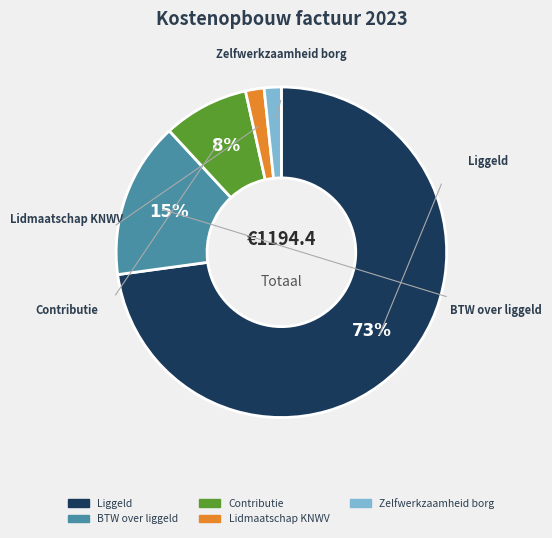

Is it true that Zelfwerkzaamheid borg is 1% of the pie?

False